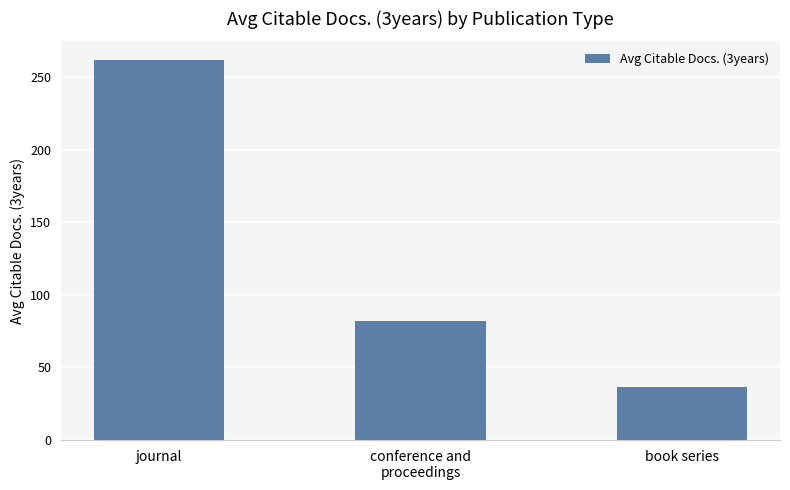

List the labels in order of value, largest first.

journal, conference and
proceedings, book series